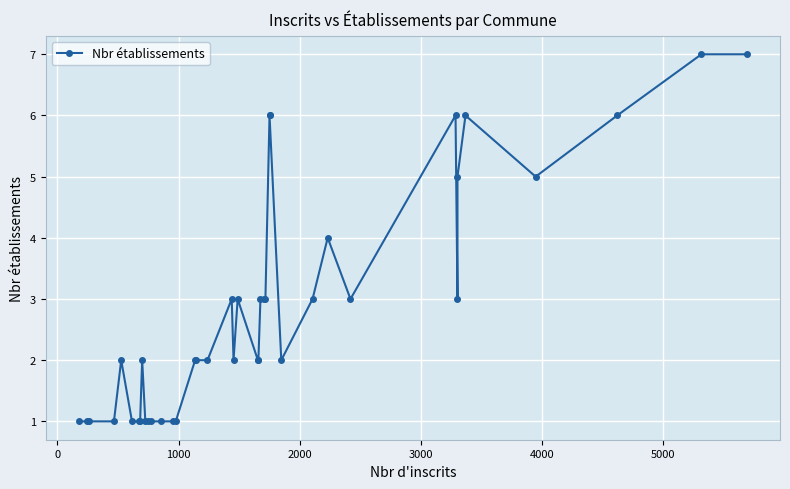

How many values are between 1 and 4?

31